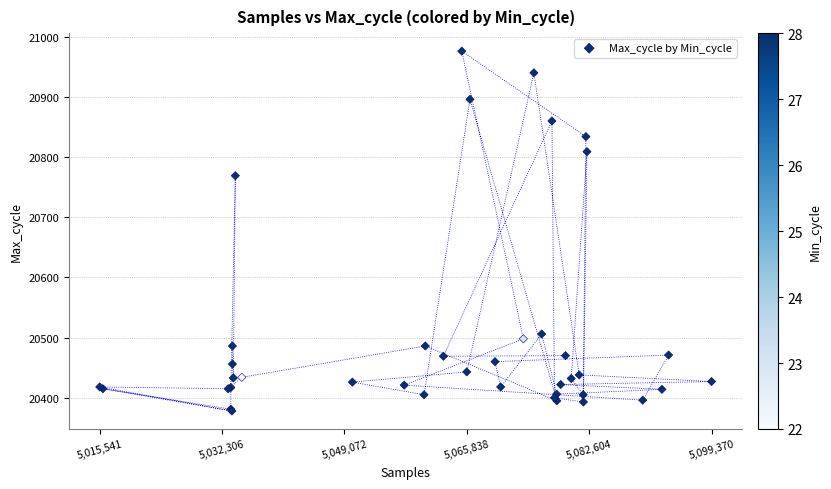

What Y value in the scatter plot is closest to 20677?

20769